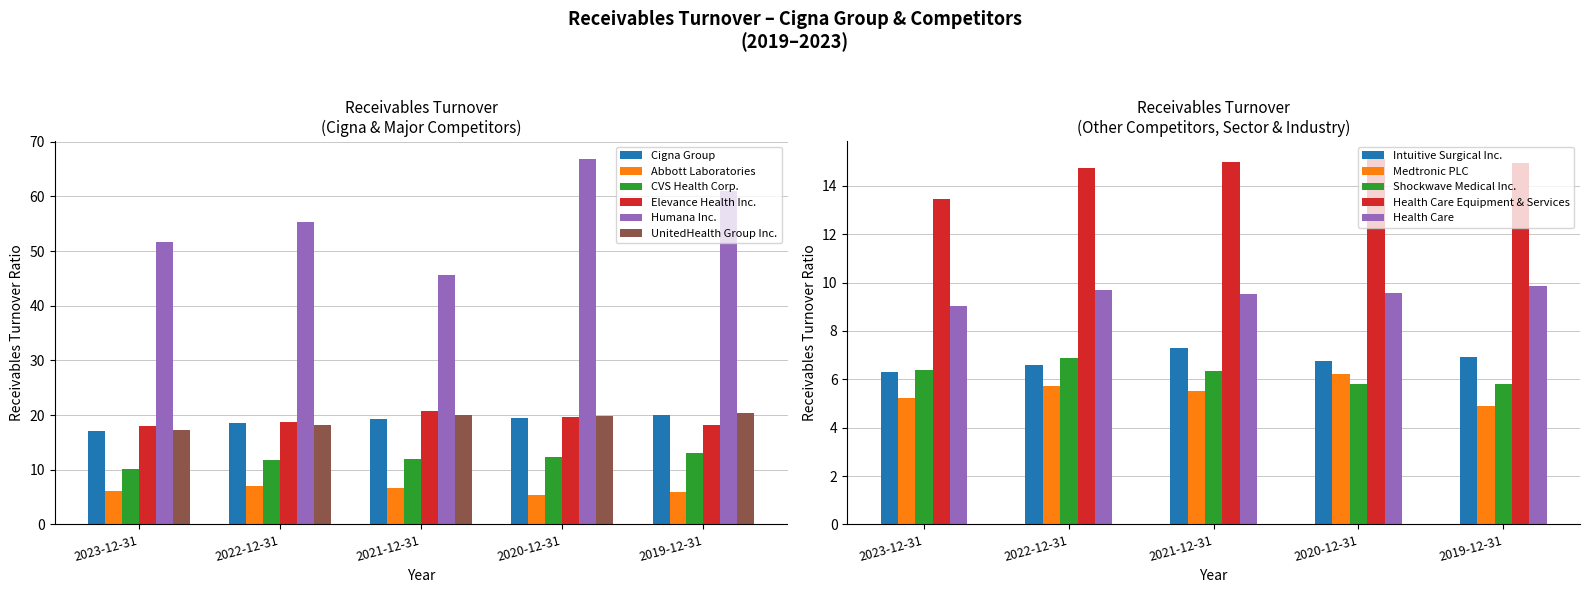

Between 2023-12-31 and 2019-12-31, which series saw the biggest shift?

Humana Inc.